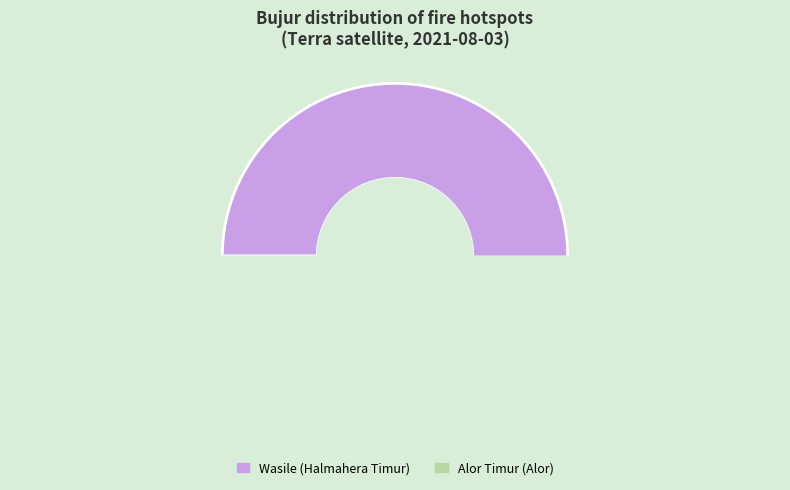

Combined, do Alor Timur (Alor) and Wasile (Halmahera Timur) account for over 50%?

Yes